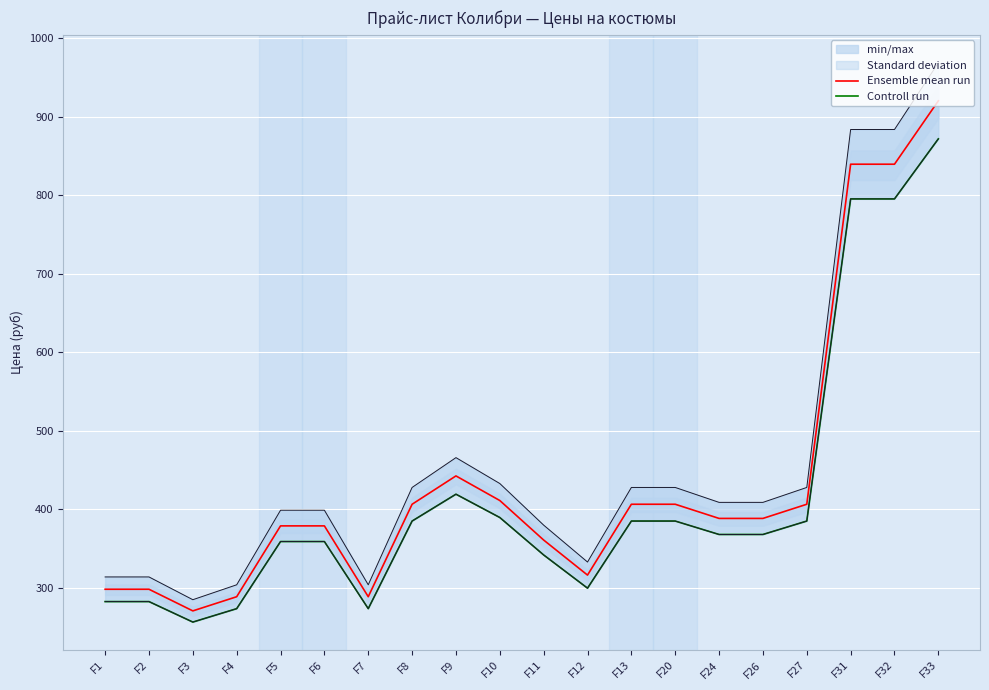

What is the value of the Ensemble mean run point at the 9th from the left?

442.7